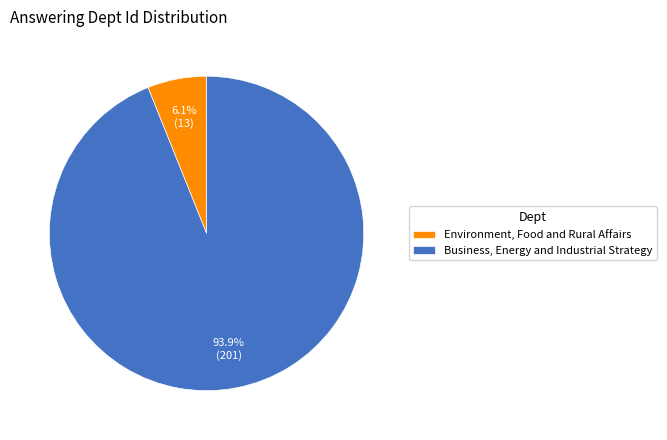

How many segments does this pie chart have?

2